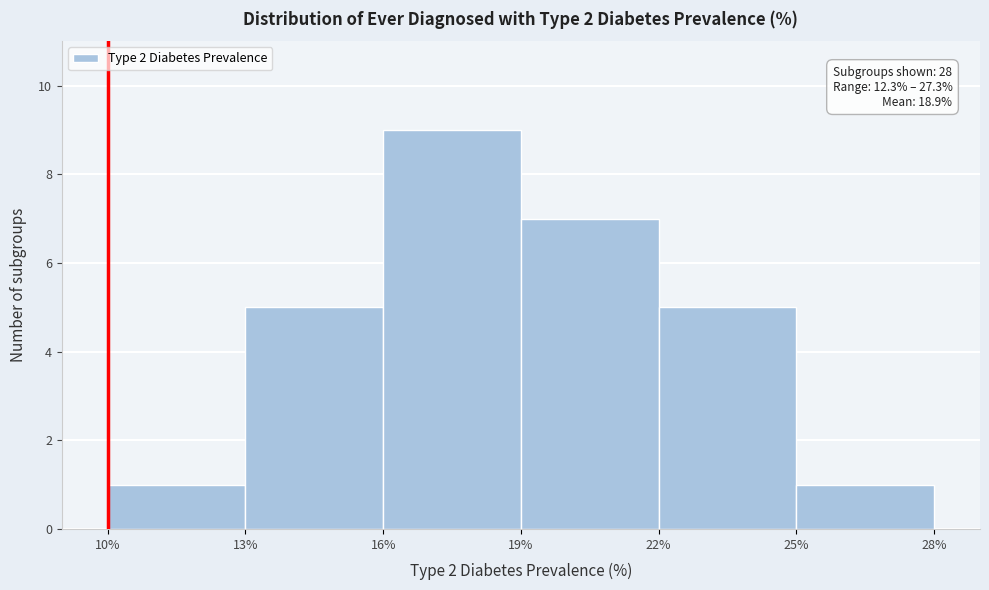

Over which range of the x-axis is the bar tallest?

16% to 19%